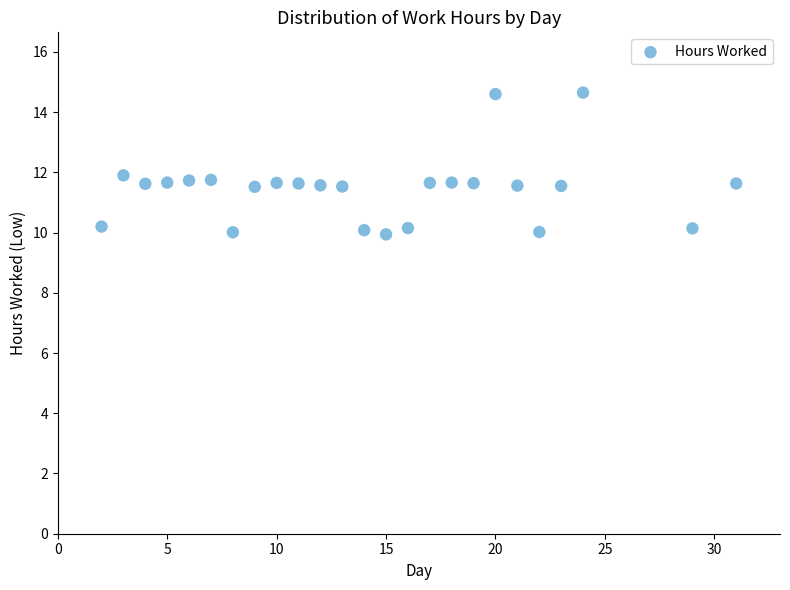

What is the range of Y values (max minus min)?

4.7